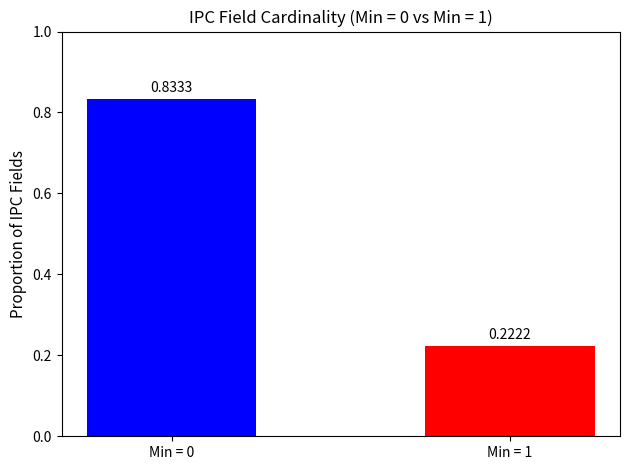

The value of Min Cardinality at 18 is 0. True or false?

False